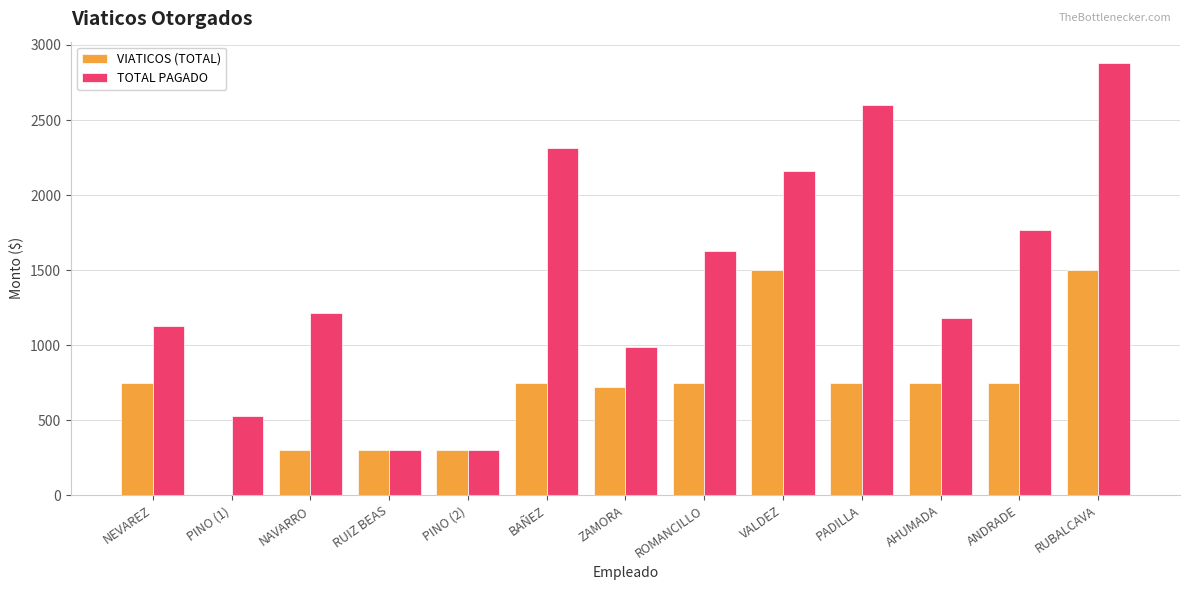

What are all the series names shown in the legend?

VIATICOS (TOTAL), TOTAL PAGADO